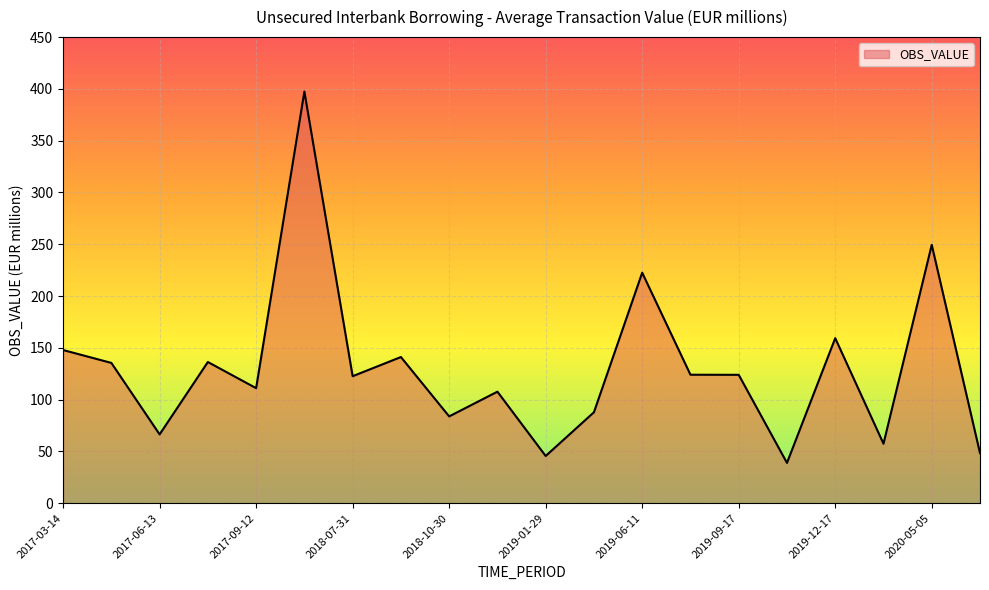

What is the smallest value displayed?

38.9